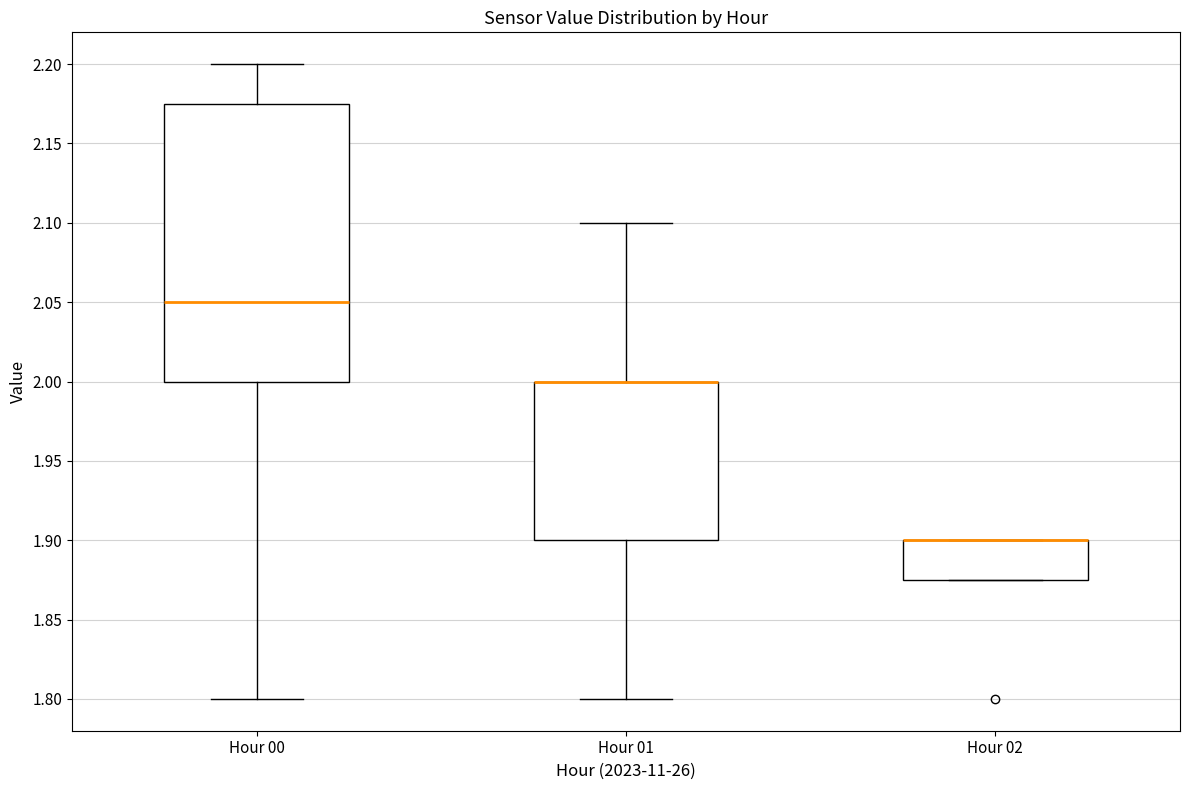

Reading left to right, read every box against the y-axis: the position of its median line, the range the box covers, and the ends of its whiskers. The values are not printed on the chart, so give them approximately, as read against the axis.

Hour 00: median 2.050, box 2.000 to 2.175, whiskers 1.800 to 2.200
Hour 01: median 2.000 (drawn on the box's upper edge), box 1.900 to 2.000, whiskers 1.800 to 2.100
Hour 02: median 1.900 (drawn on the box's upper edge), box 1.875 to 1.900, whiskers 1.875 to 1.900